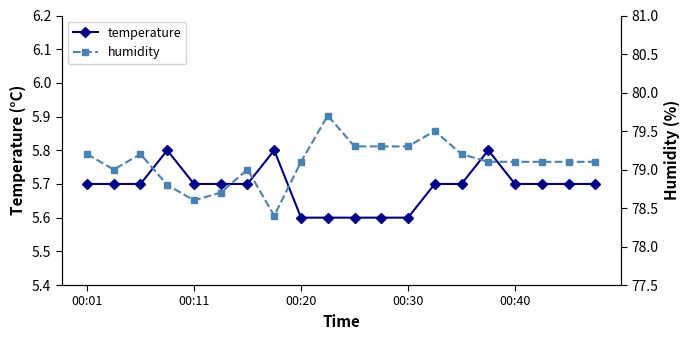

Count the temperature values in the range 5 to 6.

20